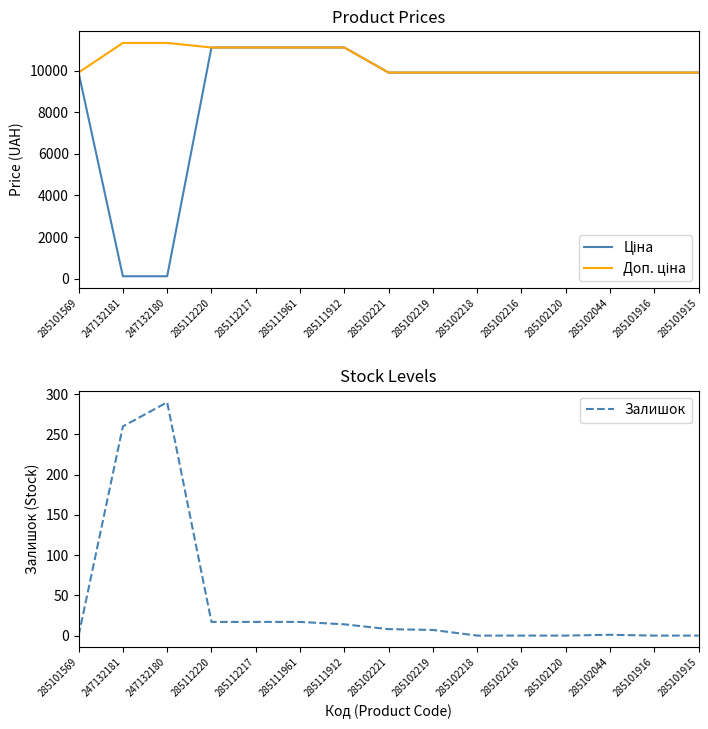

At how many categories does at least one series exceed 2012?

15